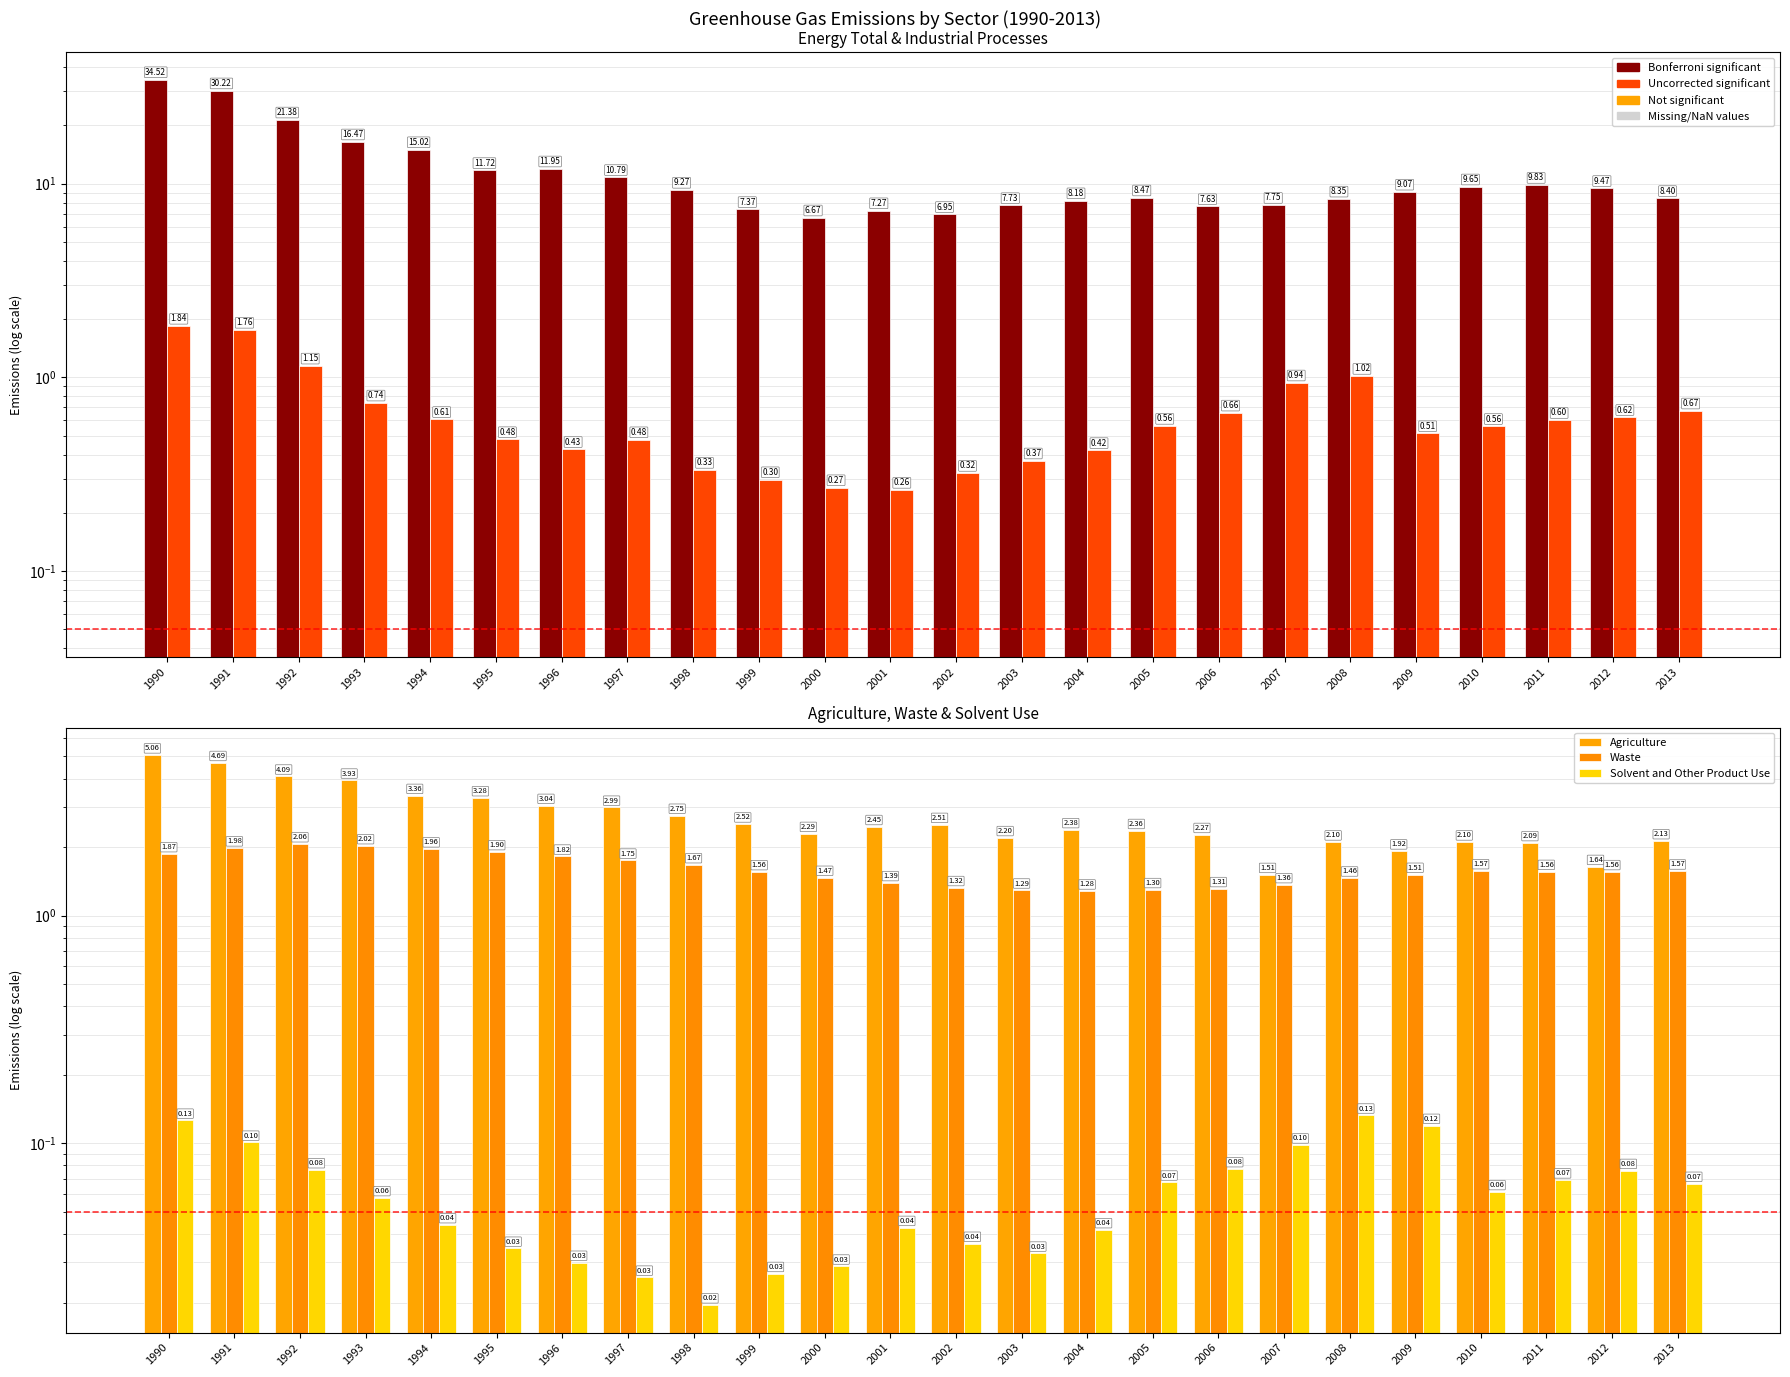

What is the total value across all series at 2004?

12.3